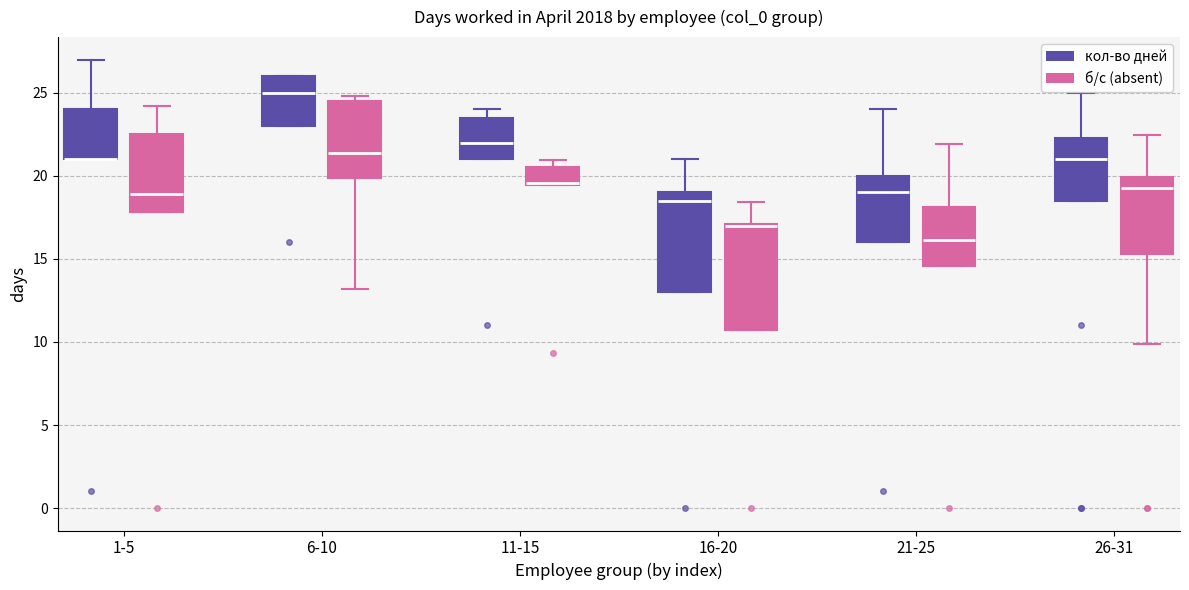

Reading left to right, transcribe this box plot: for each box, give where its median line is, the range the box spans, and where its two whiskers end, as read against the y-axis. The values are not printed on the chart, so give them approximately, as read against the axis.

1-5 (кол-во дней): median 21.0 (drawn on the box's lower edge), box 21.0 to 24.0, whiskers 21.0 to 27.0
1-5 (б/с (absent)): median 19.0, box 18.0 to 22.5, whiskers 18.0 to 24.0
6-10 (кол-во дней): median 25.0, box 23.0 to 26.0, whiskers 23.0 to 26.0
6-10 (б/с (absent)): median 21.5, box 20.0 to 24.5, whiskers 13.0 to 25.0
11-15 (кол-во дней): median 22.0, box 21.0 to 23.5, whiskers 21.0 to 24.0
11-15 (б/с (absent)): median 19.5, box 19.5 to 20.5, whiskers 19.5 to 21.0
16-20 (кол-во дней): median 18.5, box 13.0 to 19.0, whiskers 13.0 to 21.0
16-20 (б/с (absent)): median 17.0 (just below the box's upper edge), box 10.5 to 17.0, whiskers 10.5 to 18.5
21-25 (кол-во дней): median 19.0, box 16.0 to 20.0, whiskers 16.0 to 24.0
21-25 (б/с (absent)): median 16.0, box 14.5 to 18.0, whiskers 14.5 to 22.0
26-31 (кол-во дней): median 21.0, box 18.5 to 22.5, whiskers 18.5 to 25.0
26-31 (б/с (absent)): median 19.5, box 15.5 to 20.0, whiskers 10.0 to 22.5